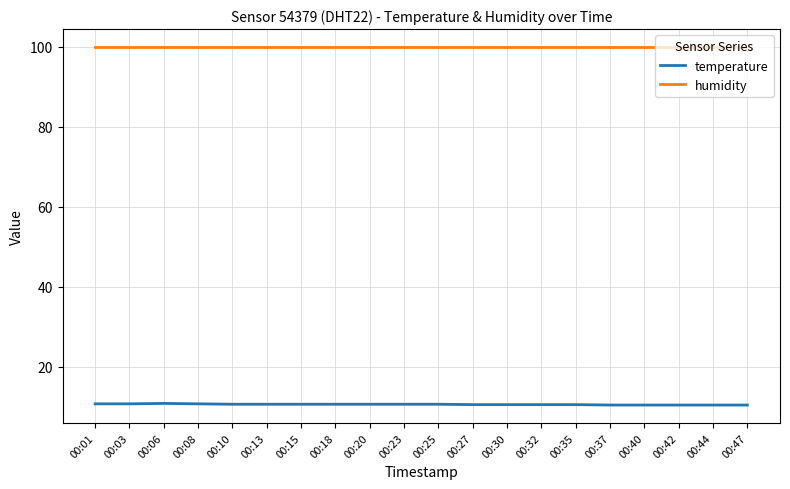

What is the average value of the humidity series?

99.9